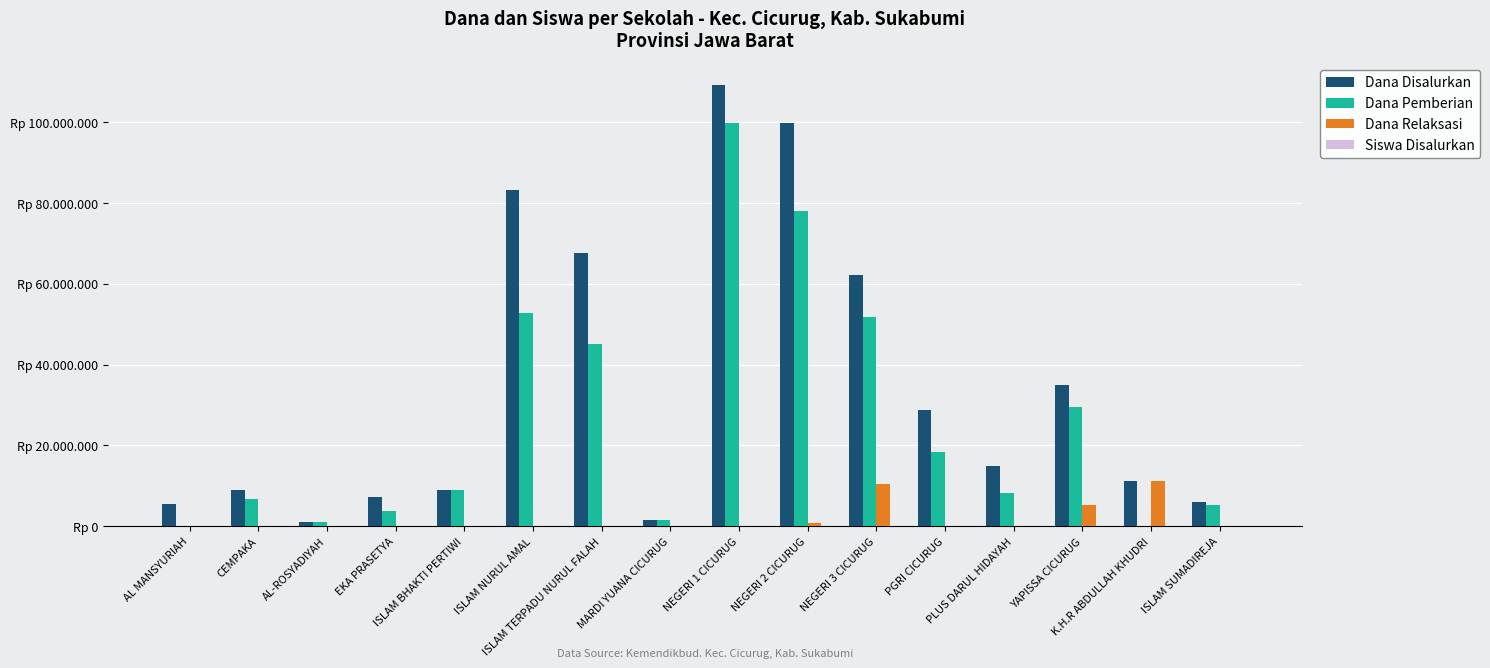

At which label is Dana Disalurkan closest to 55125000?

NEGERI 3 CICURUG